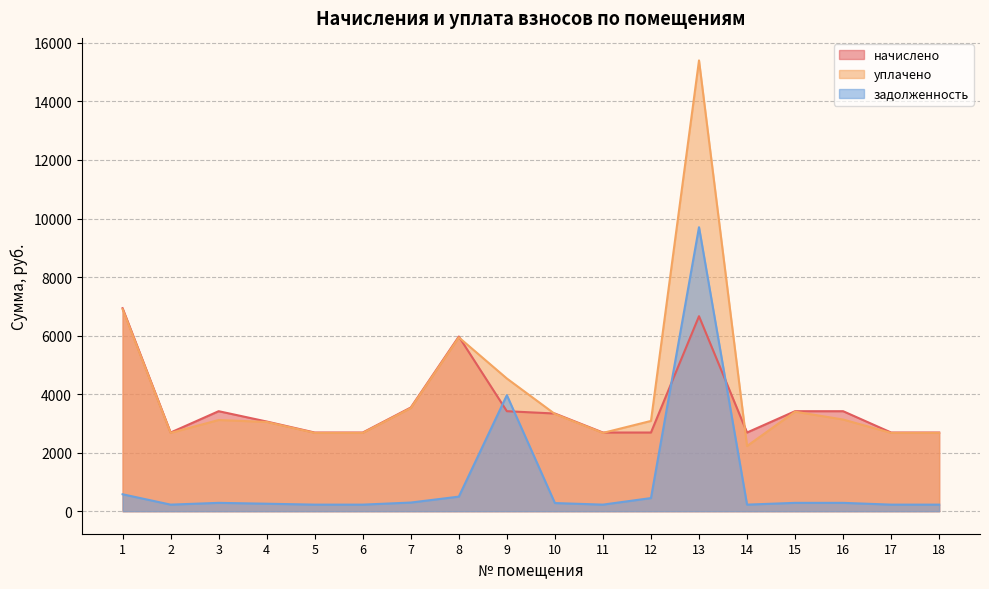

What are all the series names shown in the legend?

начислено, уплачено, задолженность